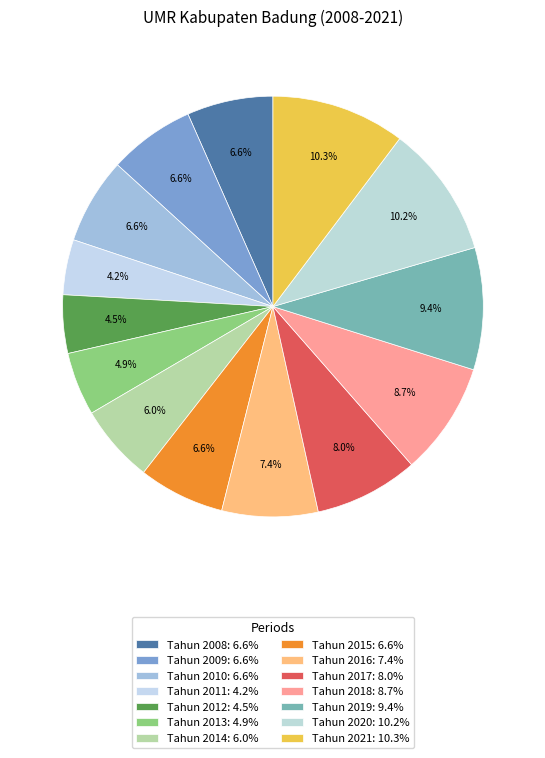

Is the sum of Tahun 2016 and Tahun 2010 greater than half?

No